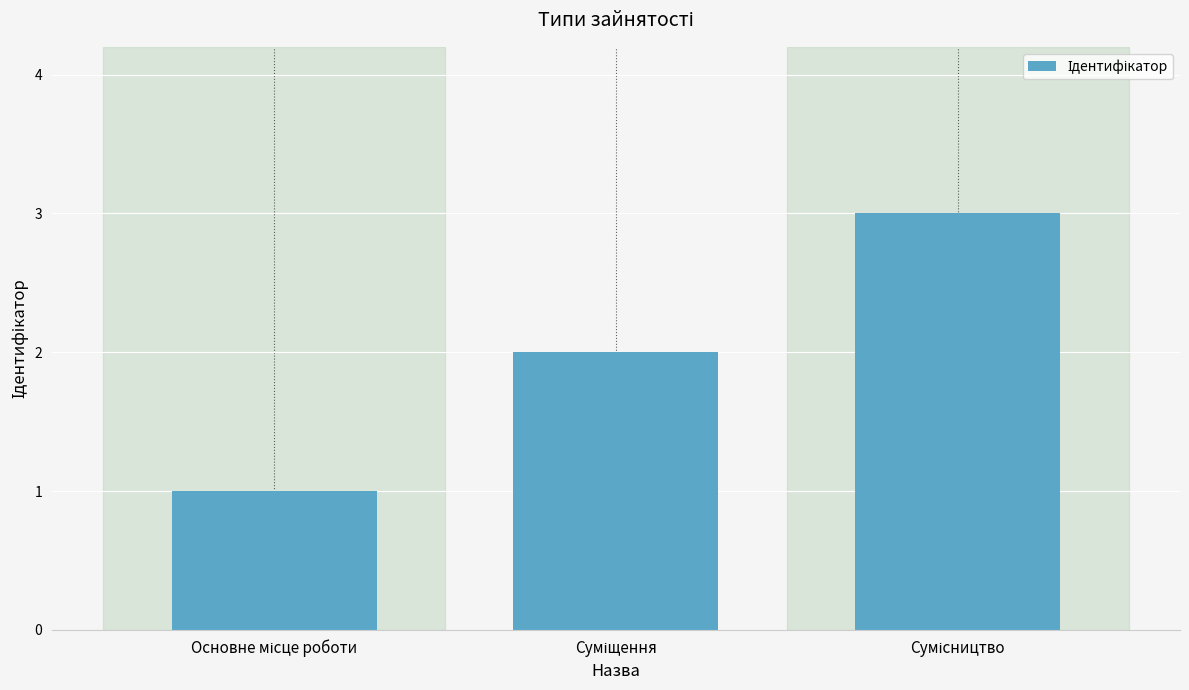

What is the sum of all values?

6